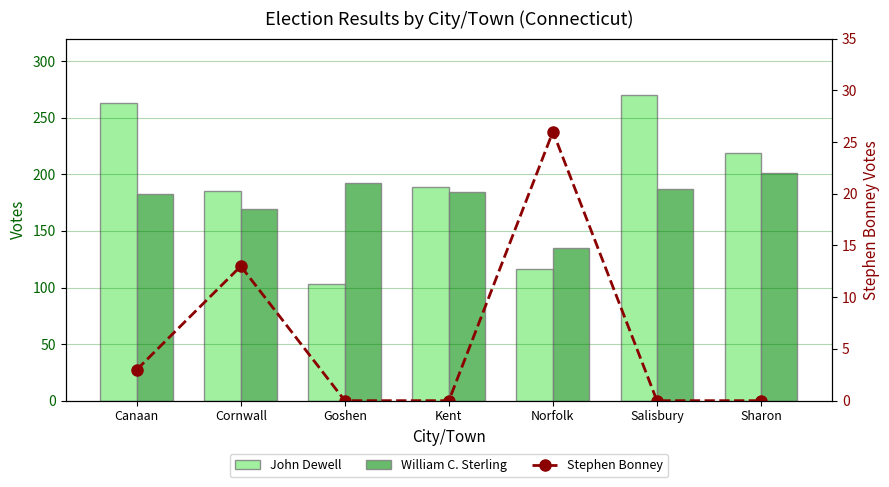

Reading left to right, what are all the values shown in this chart?

John Dewell: 263	185	103	189	116	270	219
William C. Sterling: 183	169	192	184	135	187	201
Stephen Bonney: 3	13	0	0	26	0	0